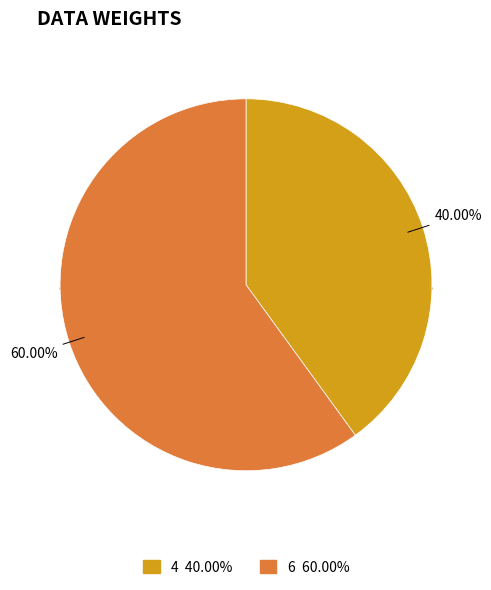

True or false: 6 accounts for 72% of the total.

False